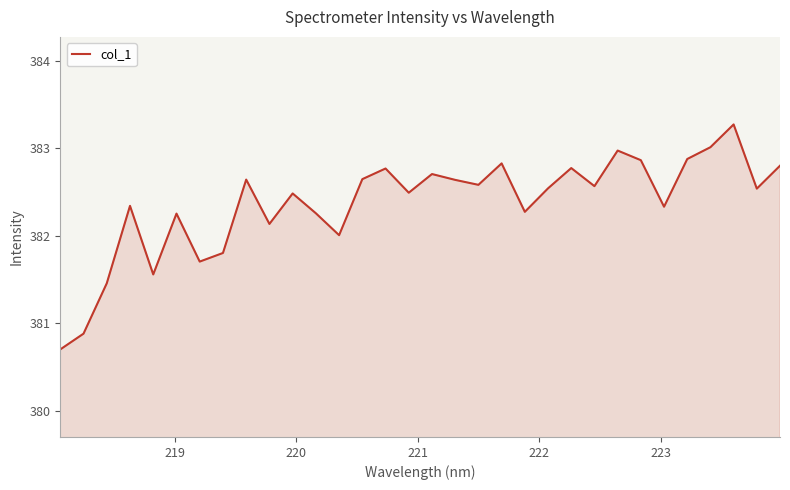

What is the maximum value shown in the chart?

383.3